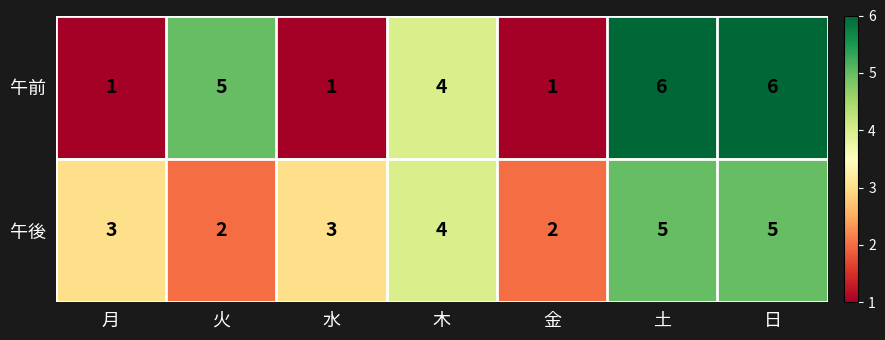

Rank the series by their maximum value, from highest to lowest.

午前, 午後